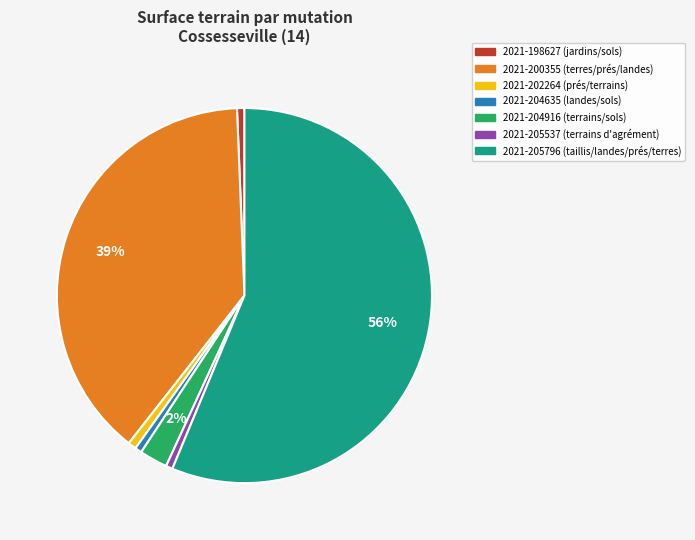

What is the largest slice in the pie chart?

2021-205796